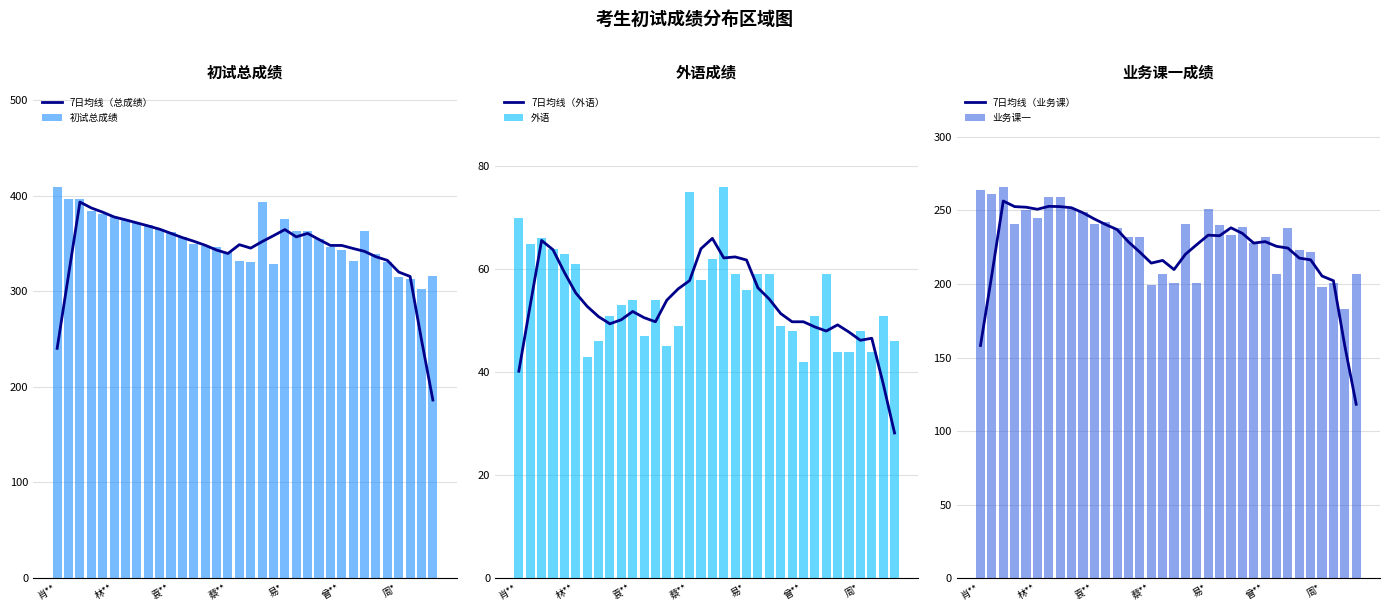

Which category has the highest value in the 初试总成绩 series?

肖**